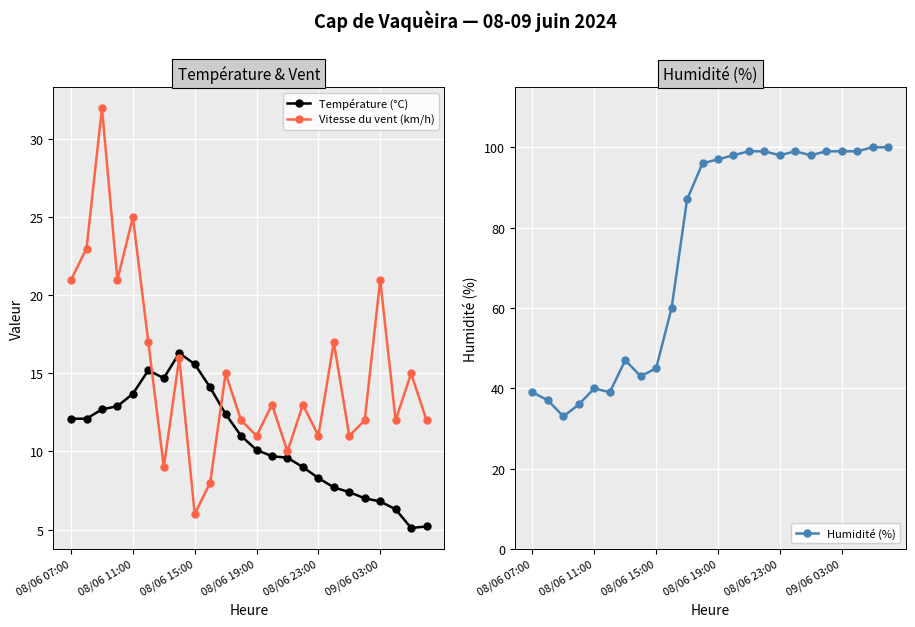

What is the maximum value for Vitesse du vent (km/h)?

32.0